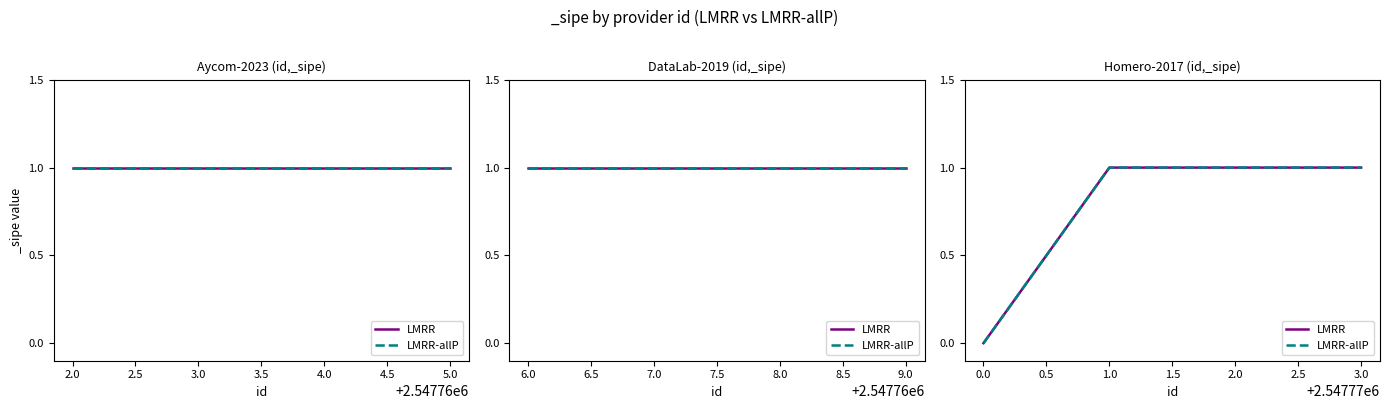

How many positive values does the LMRR series have?

3